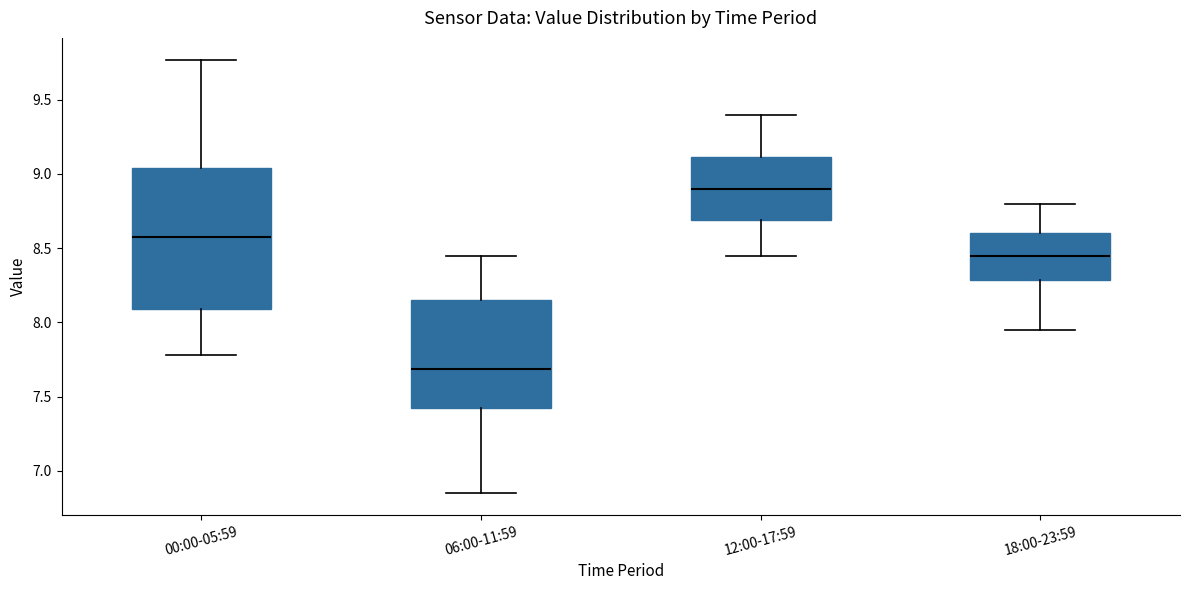

Reading left to right, transcribe this box plot: for each box, give where its median line is, the range the box spans, and where its two whiskers end, as read against the y-axis. The values are not printed on the chart, so give them approximately, as read against the axis.

00:00-05:59: median 8.60, box 8.10 to 9.05, whiskers 7.80 to 9.75
06:00-11:59: median 7.70, box 7.40 to 8.15, whiskers 6.85 to 8.45
12:00-17:59: median 8.90, box 8.70 to 9.10, whiskers 8.45 to 9.40
18:00-23:59: median 8.45, box 8.30 to 8.60, whiskers 7.95 to 8.80